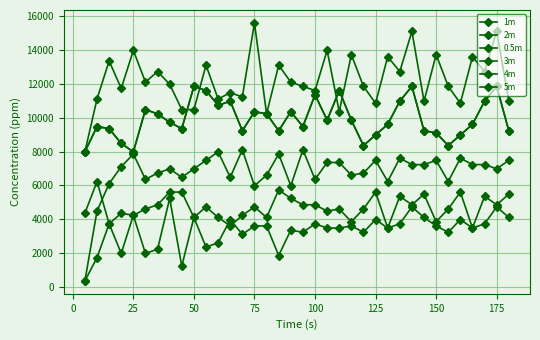

How many lines are shown in the chart?

6